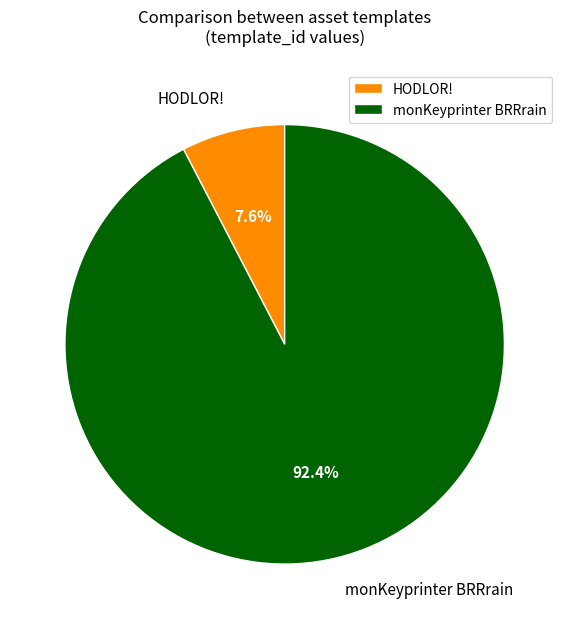

Which has a higher value, monKeyprinter BRRrain or HODLOR!?

monKeyprinter BRRrain